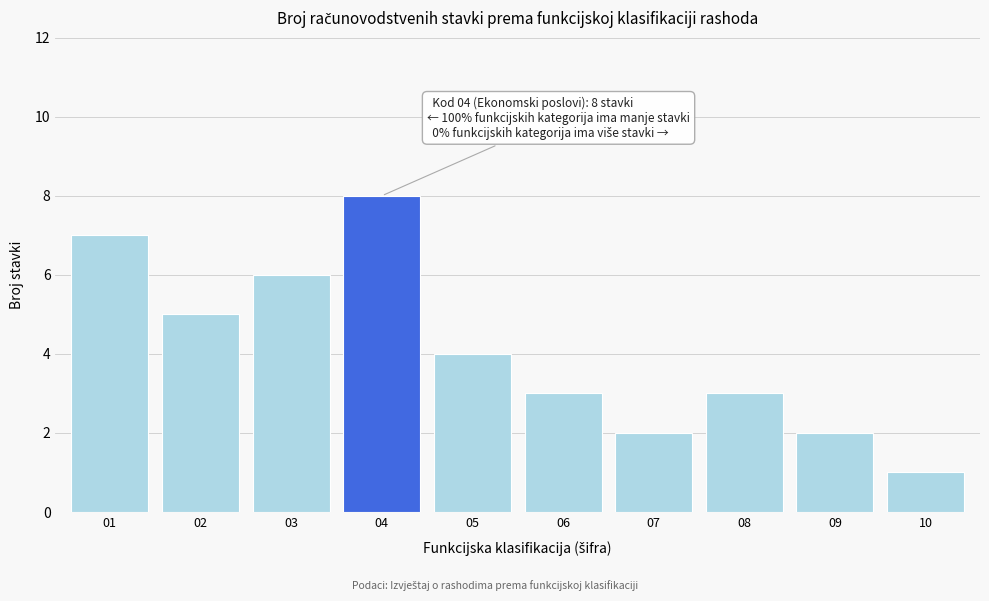

Reading right to left, what are all the values shown in this chart?

10=1	09=2	08=3	07=2	06=3	05=4	04=8	03=6	02=5	01=7